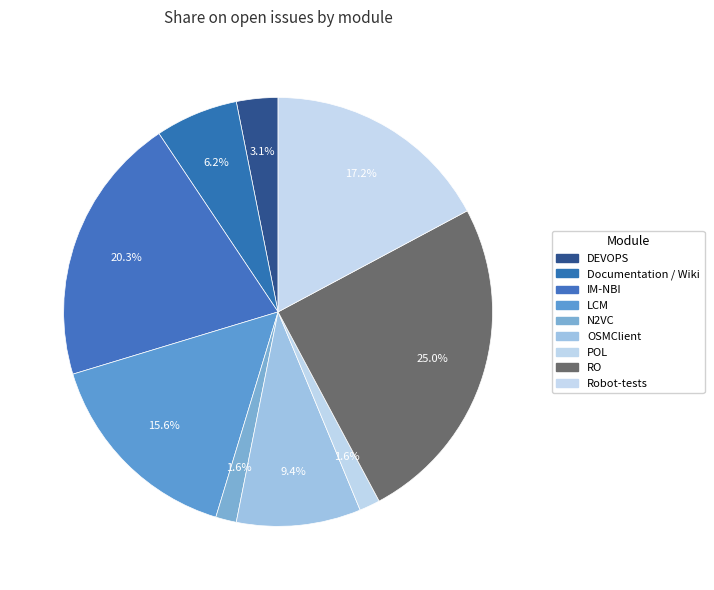

To the nearest percent, what percentage of the pie is RO?

25%